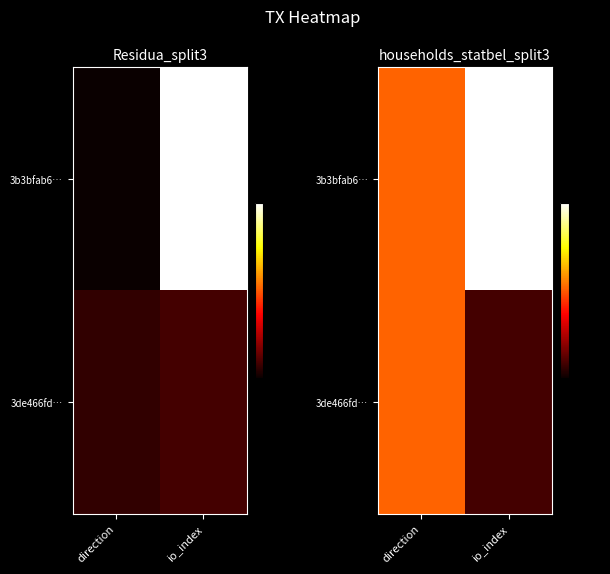

List the series in order of their peak value, lowest first.

3de466fd…, 3b3bfab6…